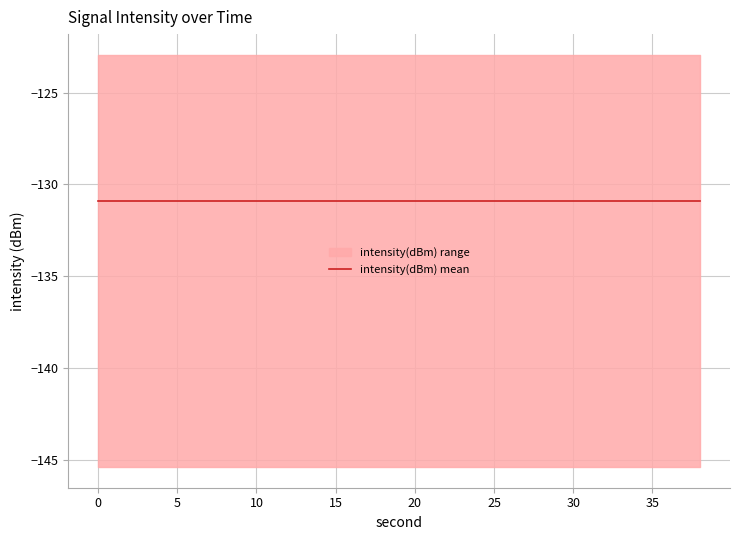

List the labels in order of value, largest first.

36, 28, 6, 32, 2, 10, 38, 18, 4, 34, 22, 20, 14, 12, 8, 30, 24, 26, 16, 0